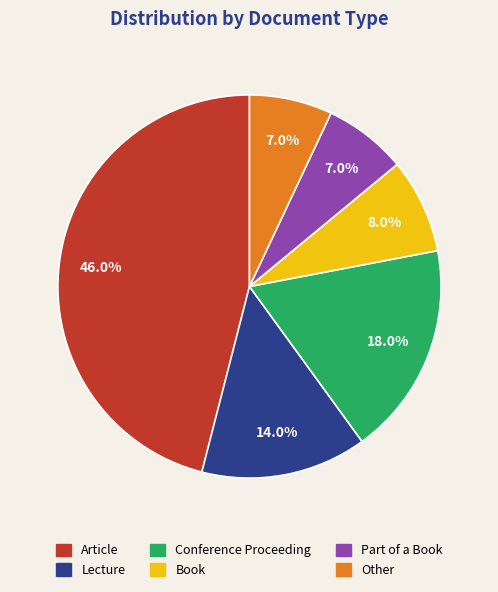

What percentage is the Part of a Book slice, to the nearest percent?

7%